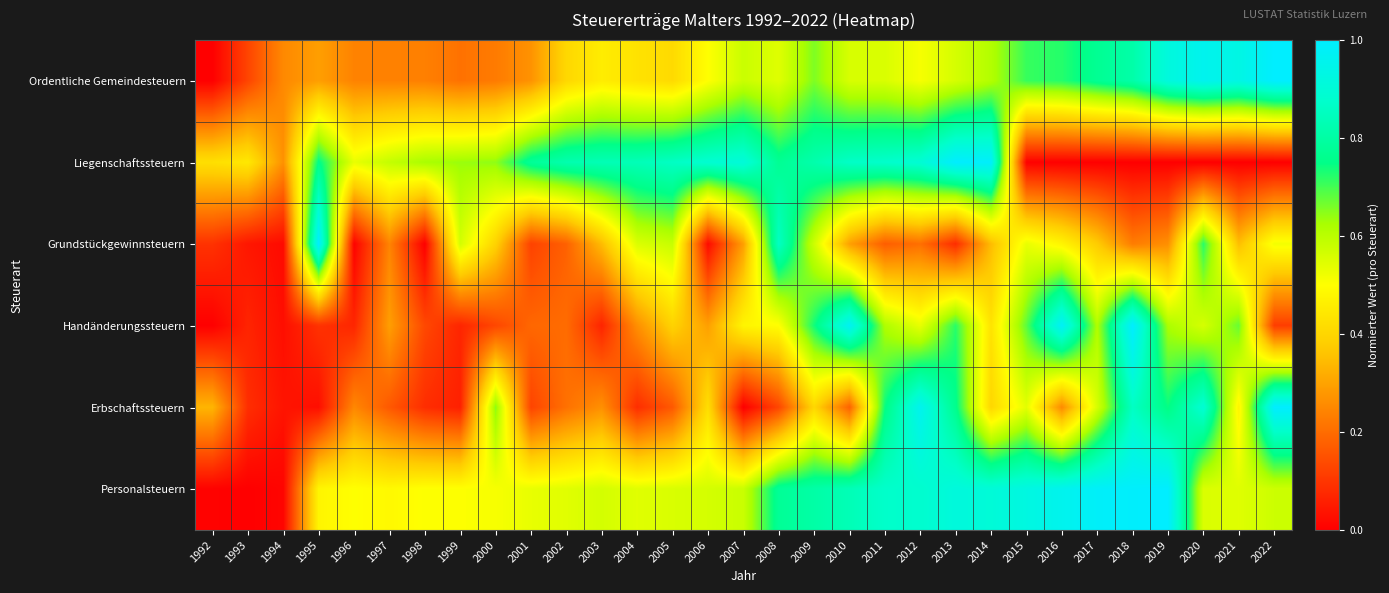

Which series changed the most between 1999 and 2006?

Grundstückgewinnsteuern